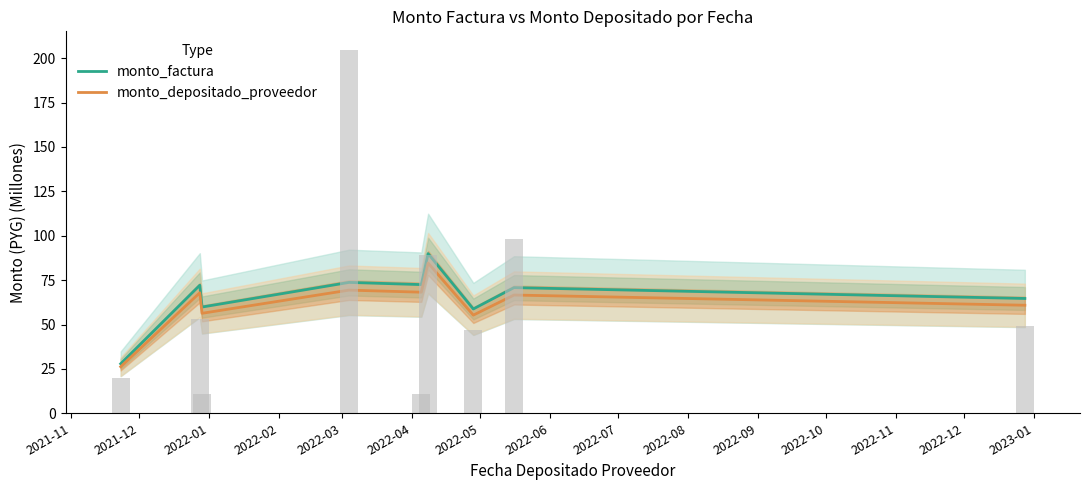

What are all the series names shown in the legend?

monto_factura, monto_depositado_proveedor